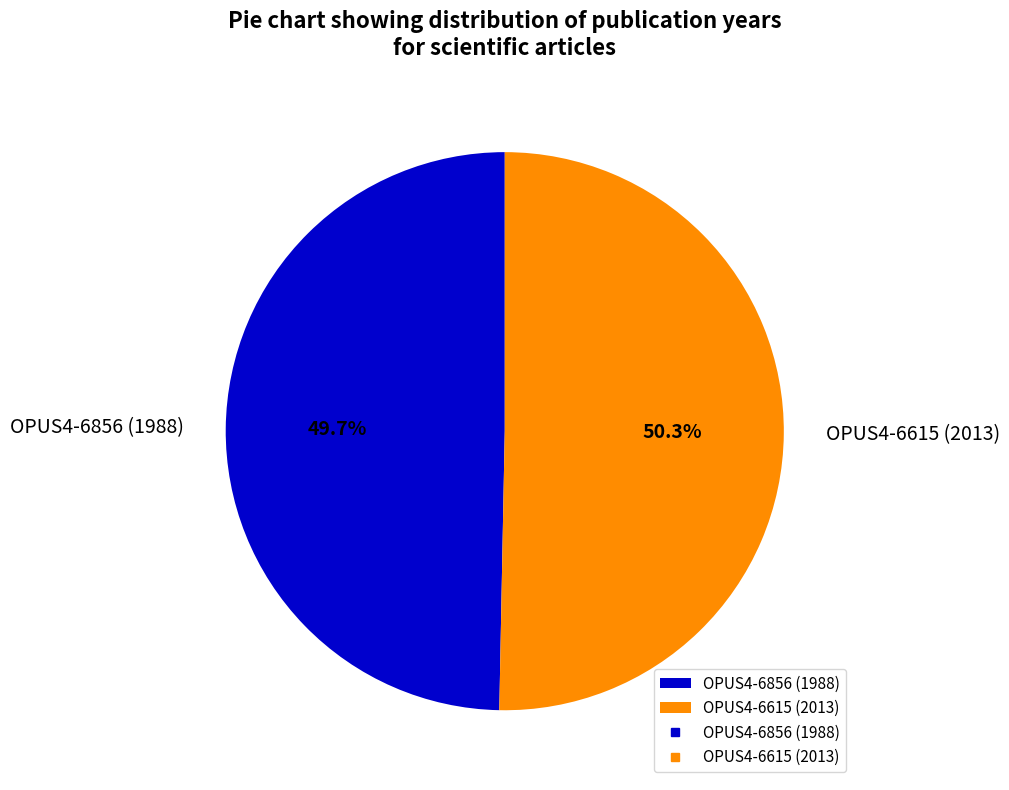

Does OPUS4-6615 (2013) account for over 50% of the chart?

Yes